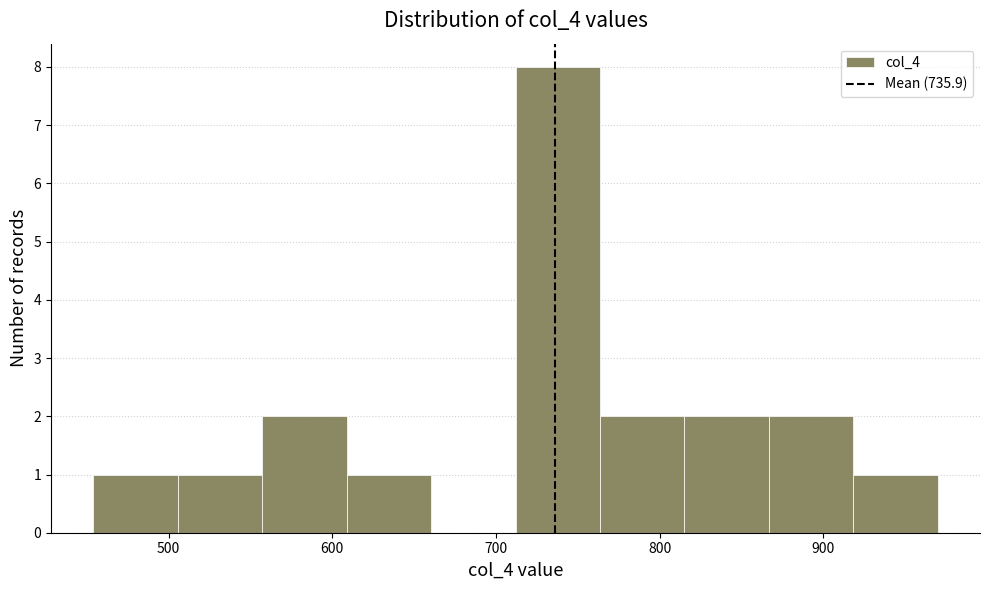

Reading left to right, list every bar in this chart as the range it spans on the x-axis followed by its height. Neither the bar edges nor the heights are printed on the chart, so give them approximately, as read against the axes.

450 to 510: 1
510 to 560: 1
560 to 610: 2
610 to 660: 1
660 to 710: 0
710 to 760: 8
760 to 820: 2
820 to 870: 2
870 to 920: 2
920 to 970: 1